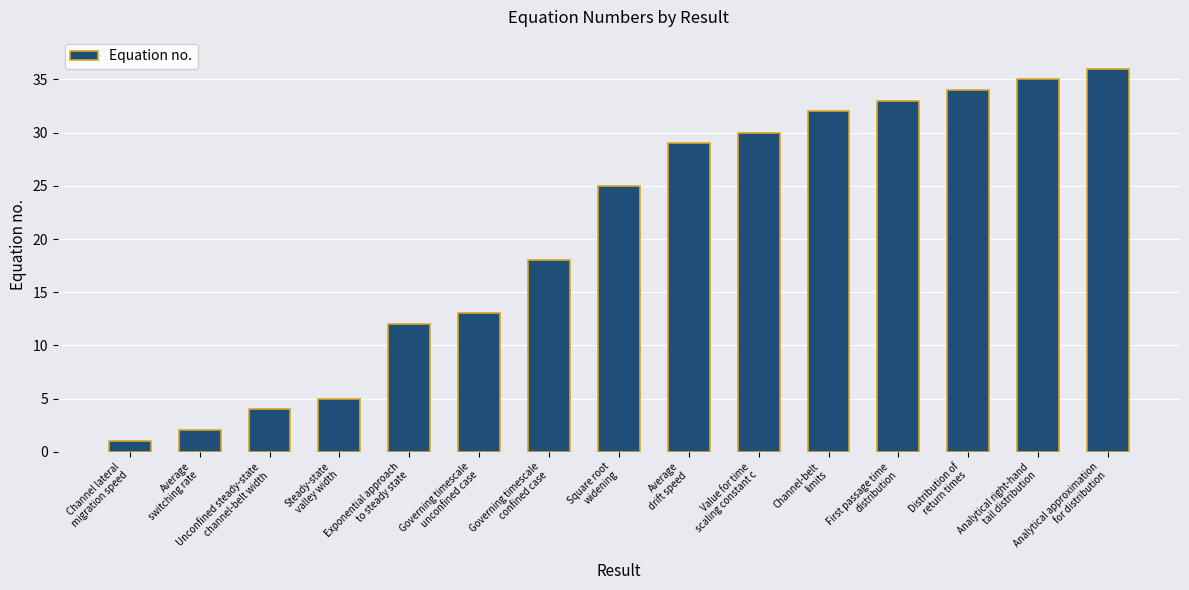

How many categories are shown in the chart?

15